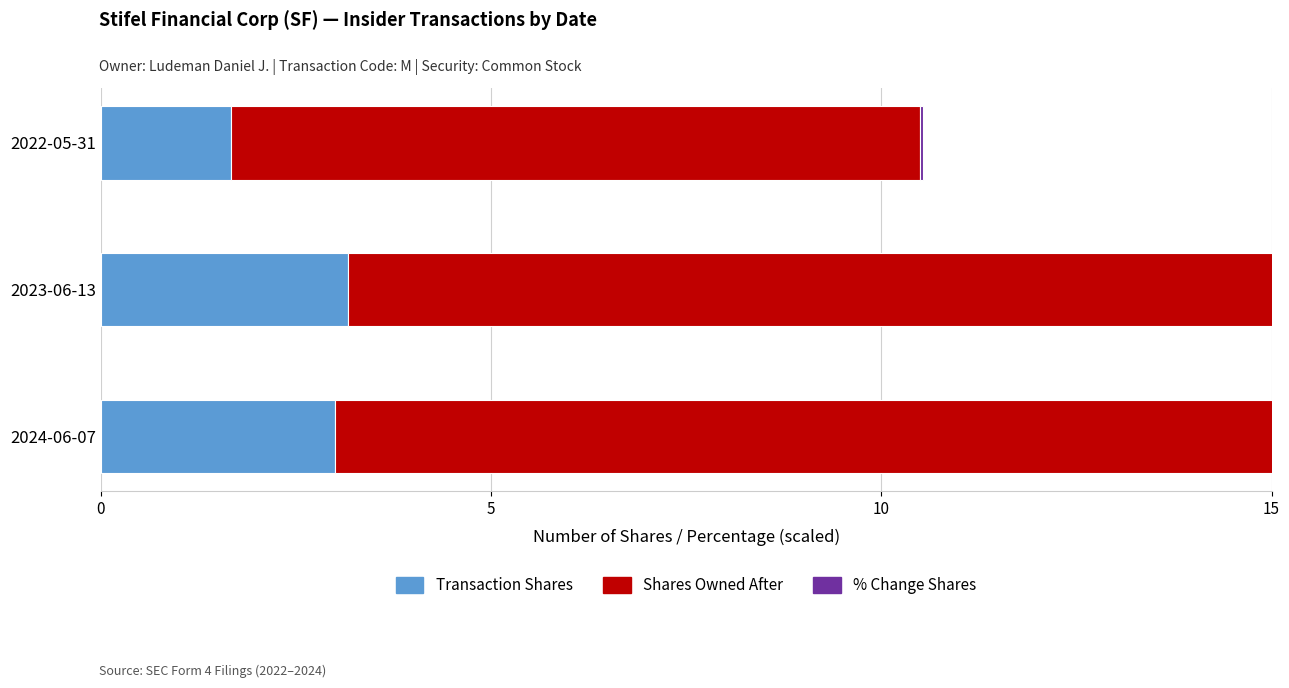

At how many categories does at least one series exceed 7?

3